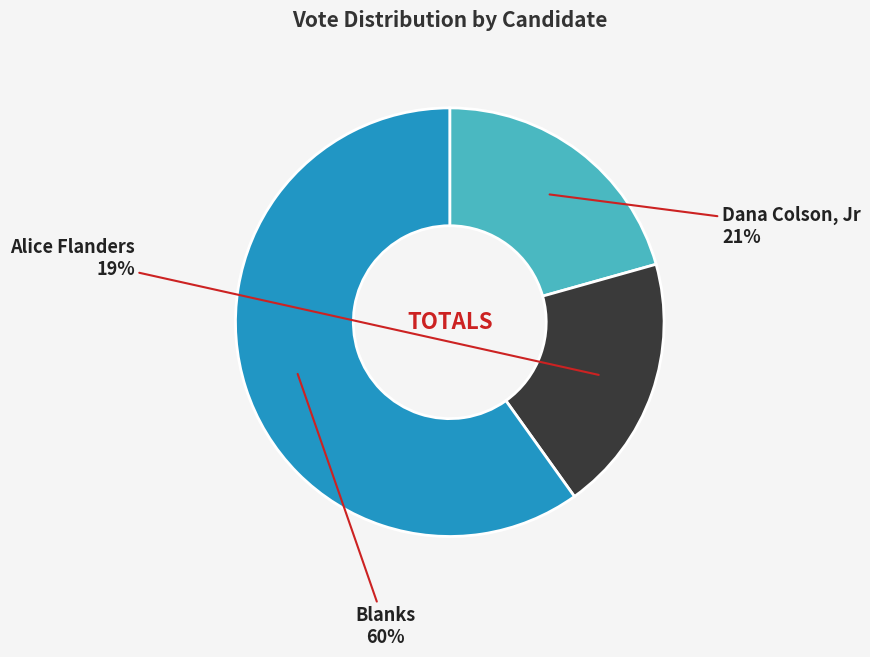

How many segments does this pie chart have?

3